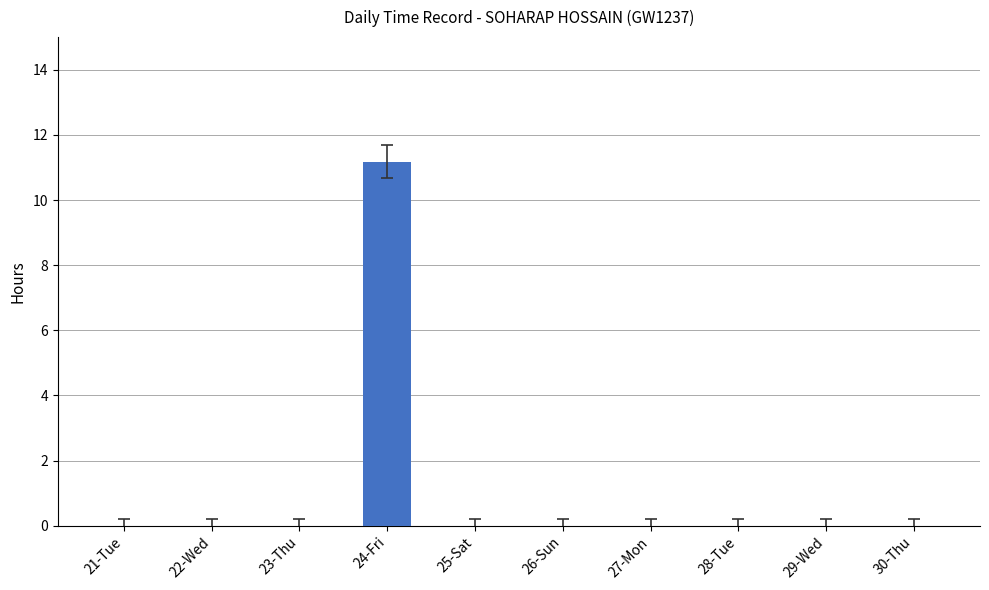

At which category does the chart reach its peak across all series?

24-Fri